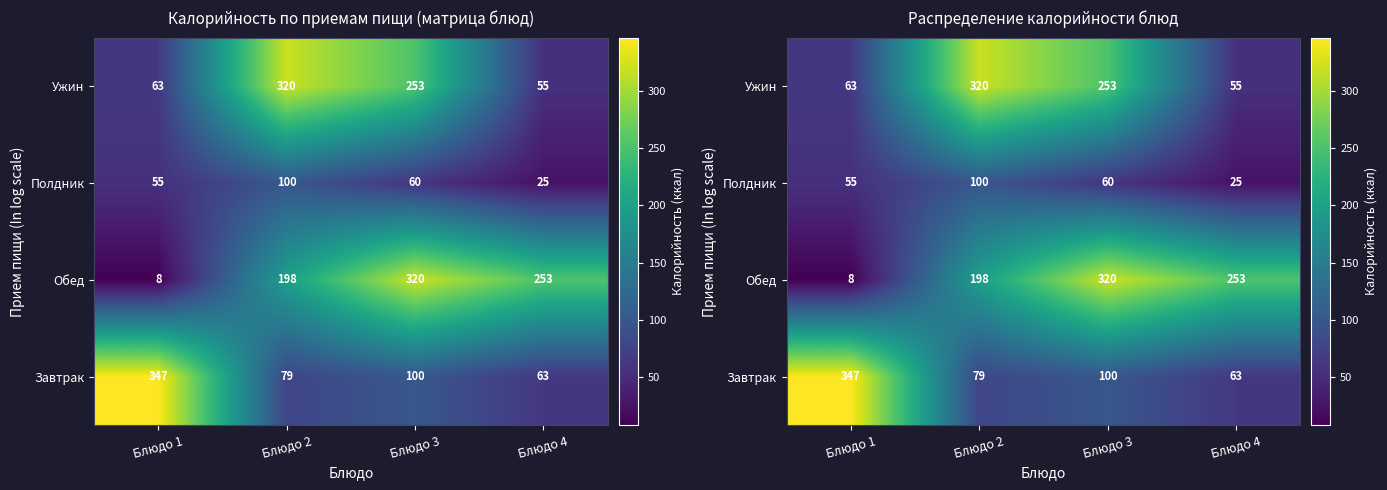

What is the spread (max minus min) of values at Блюдо 4?

228.1